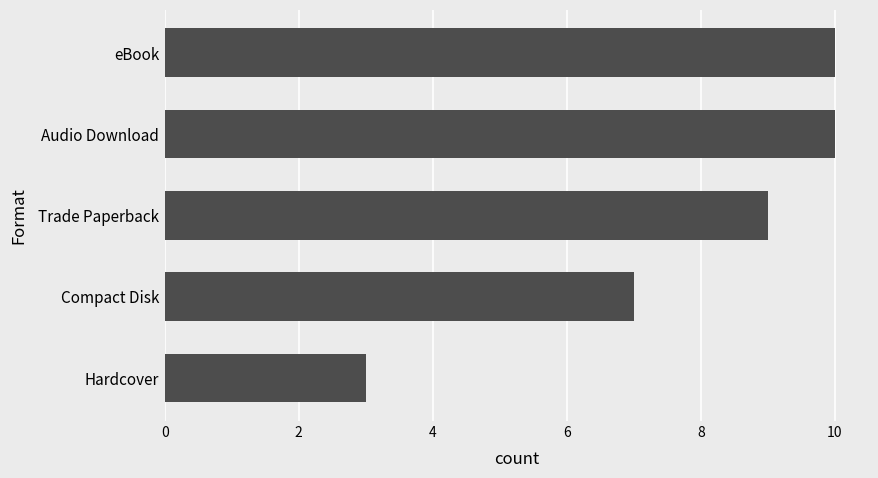

Reading bottom to top, what are all the values shown in this chart?

Hardcover=3	Compact Disk=7	Trade Paperback=9	Audio Download=10	eBook=10